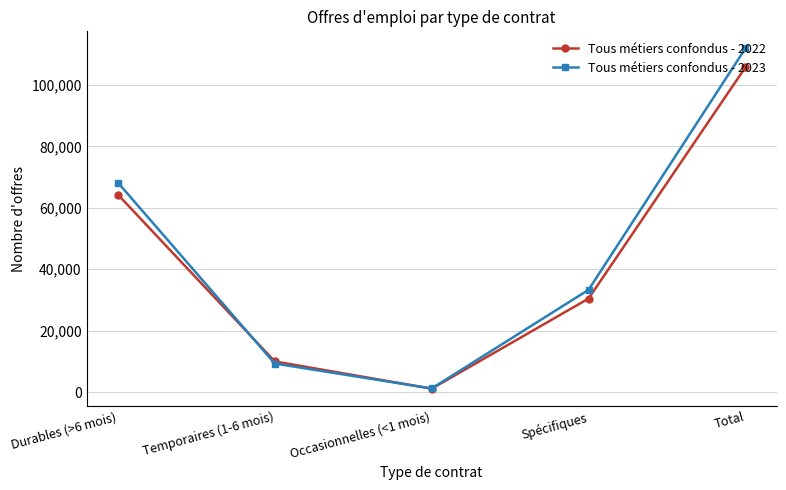

Is the value of Tous métiers confondus - 2023 at Spécifiques greater than the value of Tous métiers confondus - 2022 at Spécifiques?

Yes